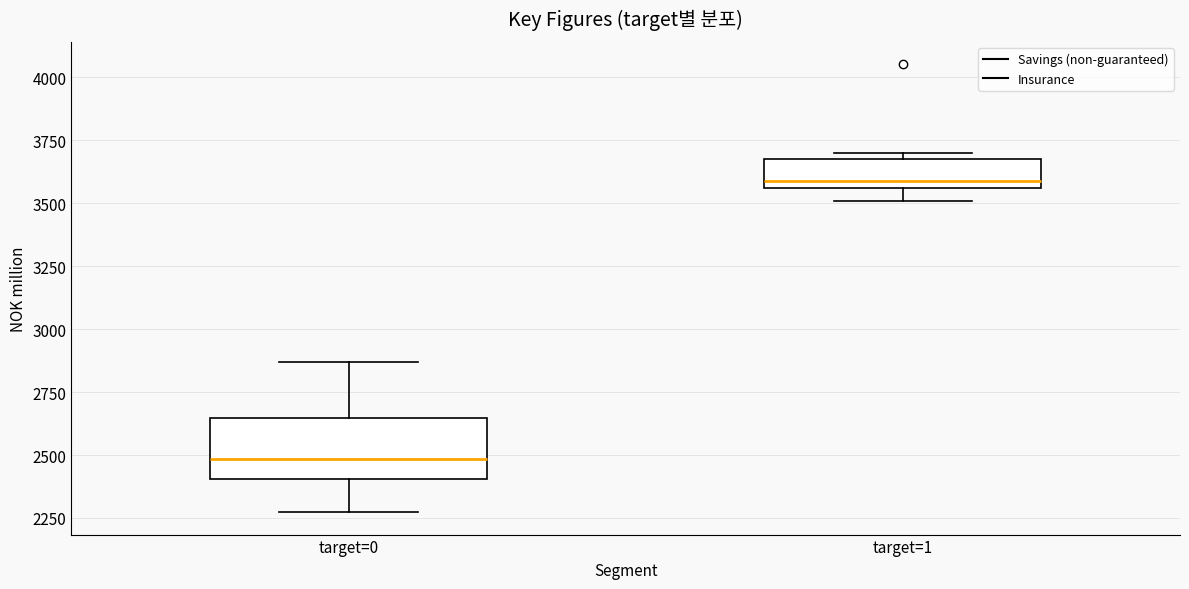

Where does the median line of the box for target=0 sit on the y-axis? The values are not printed on the chart, so give them approximately, as read against the axis.

2500